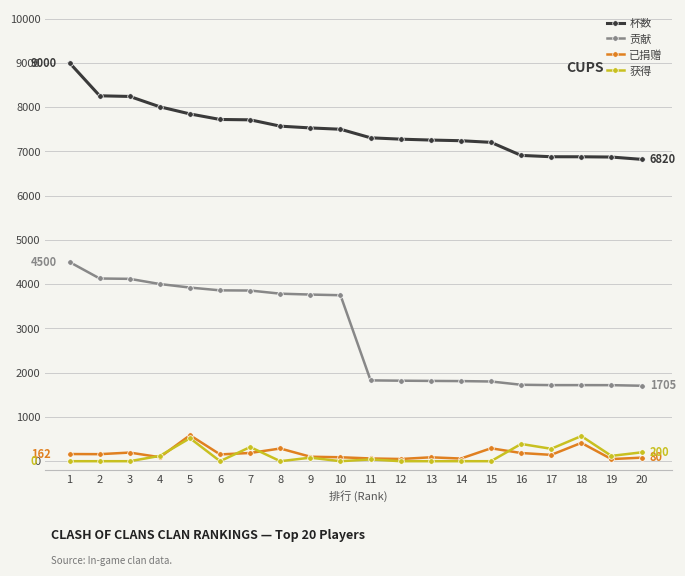

What is the total value across all series at 12?

9145